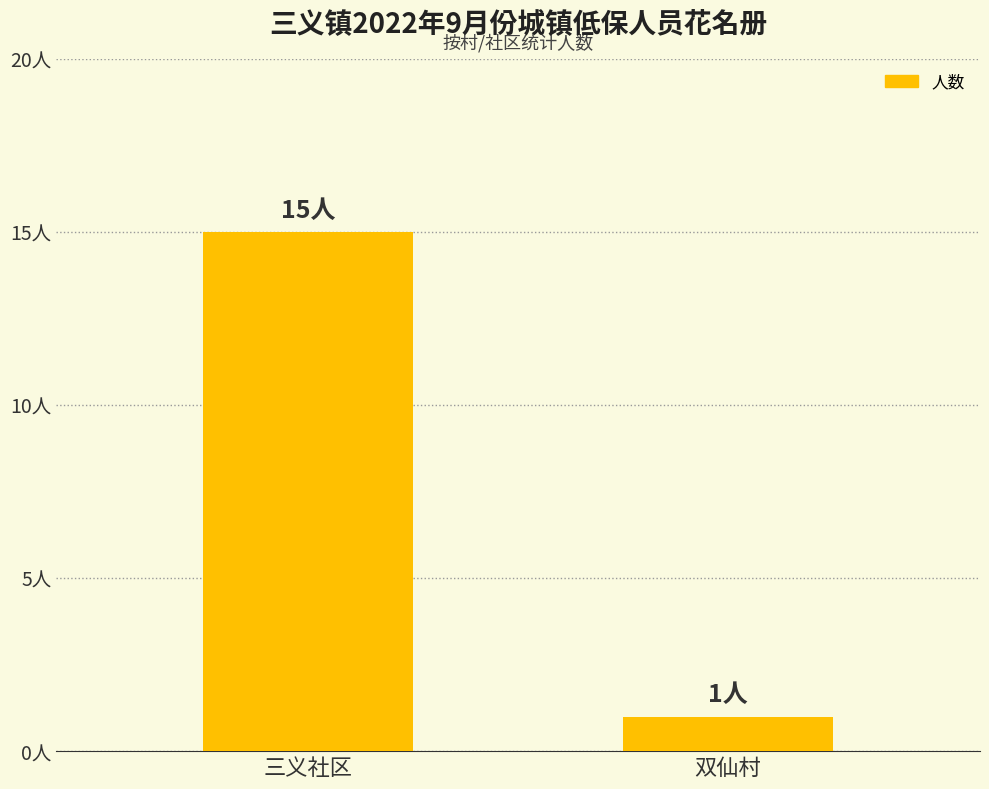

Are the bars horizontal?

No